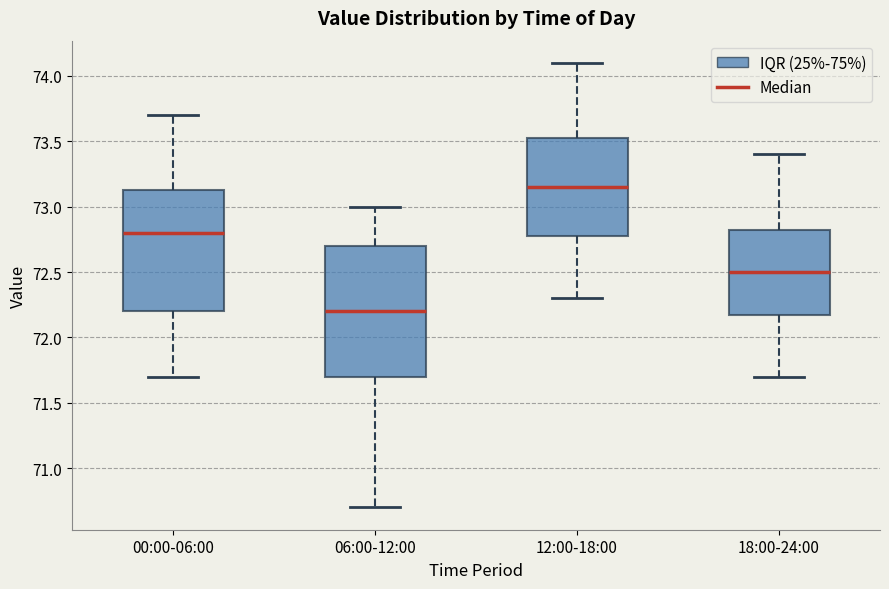

Reading left to right, transcribe this box plot: for each box, give where its median line is, the range the box spans, and where its two whiskers end, as read against the y-axis. The values are not printed on the chart, so give them approximately, as read against the axis.

00:00-06:00: median 72.80, box 72.20 to 73.15, whiskers 71.70 to 73.70
06:00-12:00: median 72.20, box 71.70 to 72.70, whiskers 70.70 to 73.00
12:00-18:00: median 73.15, box 72.80 to 73.55, whiskers 72.30 to 74.10
18:00-24:00: median 72.50, box 72.20 to 72.85, whiskers 71.70 to 73.40